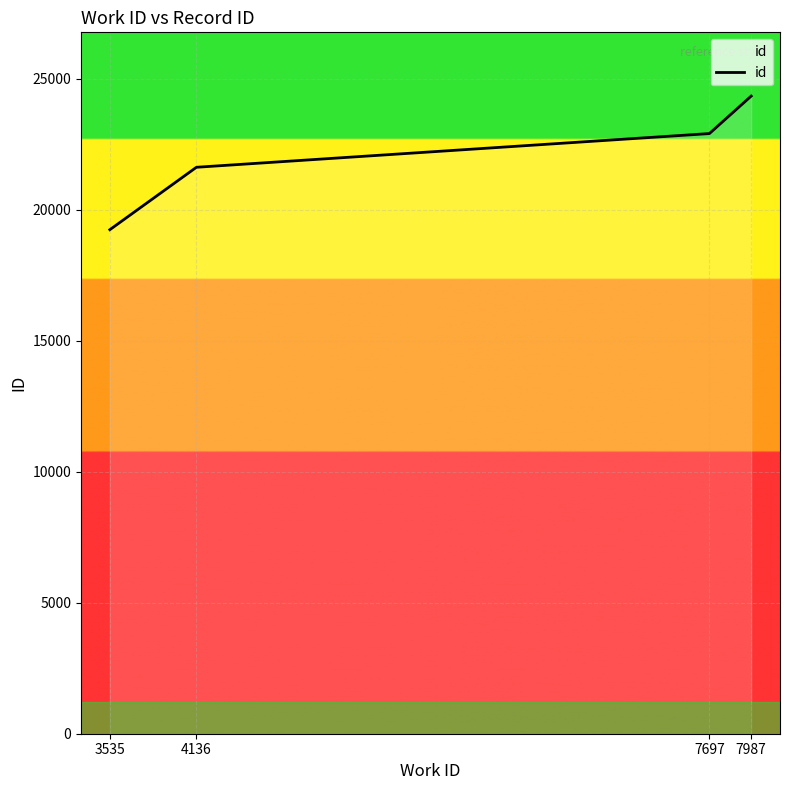

How many lines are shown in the chart?

1